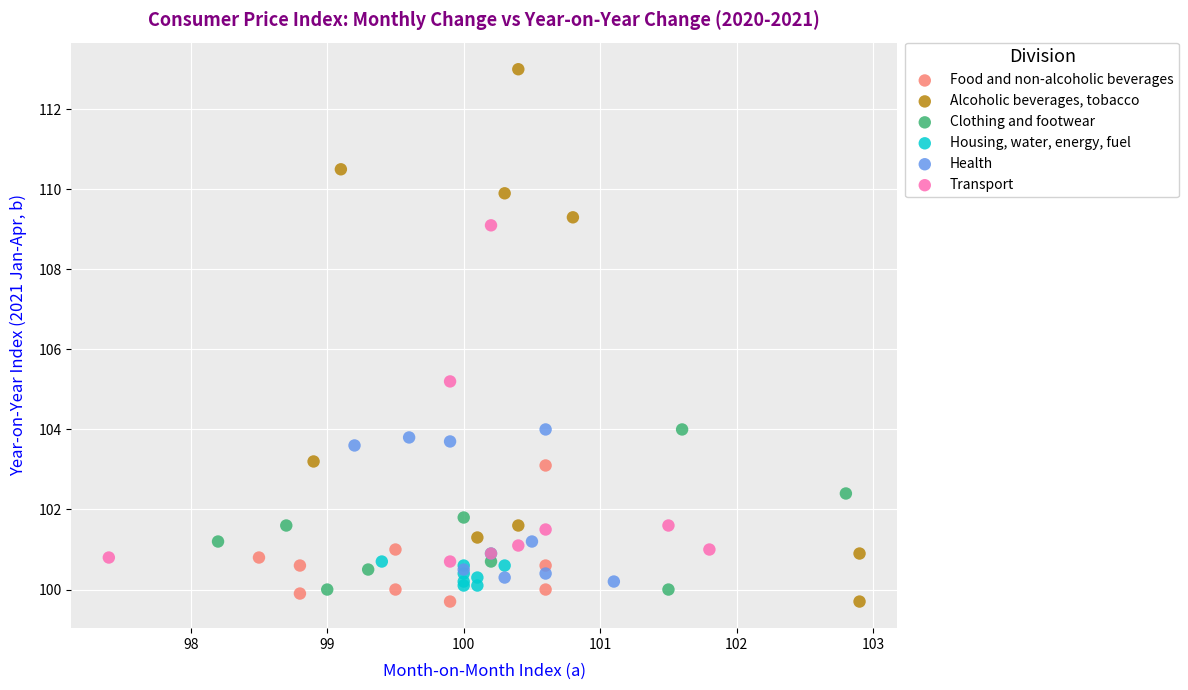

Which series has the widest spread of Y values?

Alcoholic beverages, tobacco